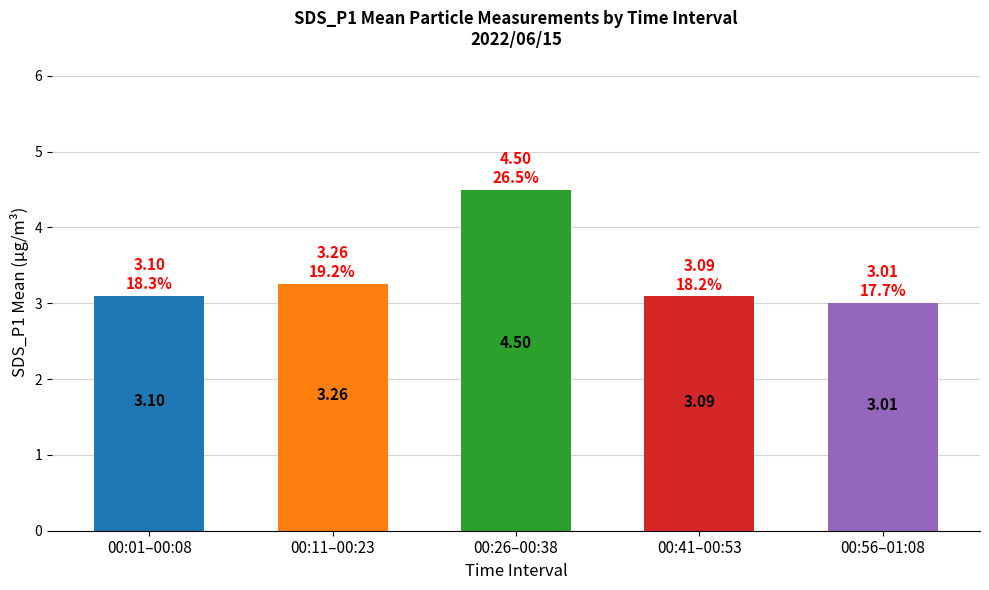

Which category has the lowest value across all series?

00:56–01:08